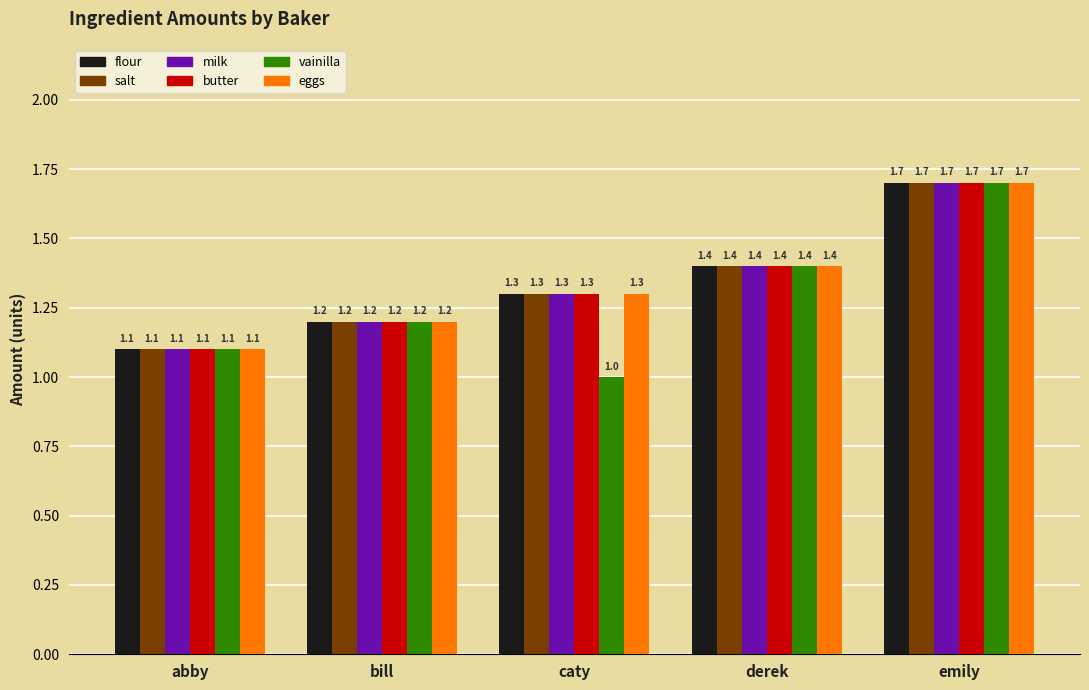

Rank the categories by milk value from highest to lowest.

emily, derek, caty, bill, abby